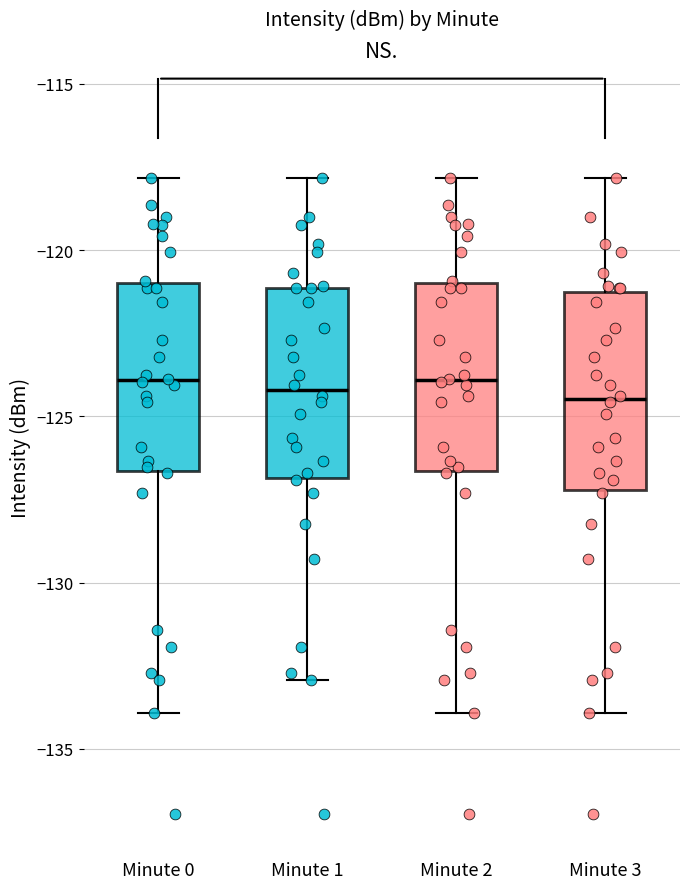

Where is the lower edge of the box for Minute 3 on the y-axis? The values are not printed on the chart, so give them approximately, as read against the axis.

-127.0